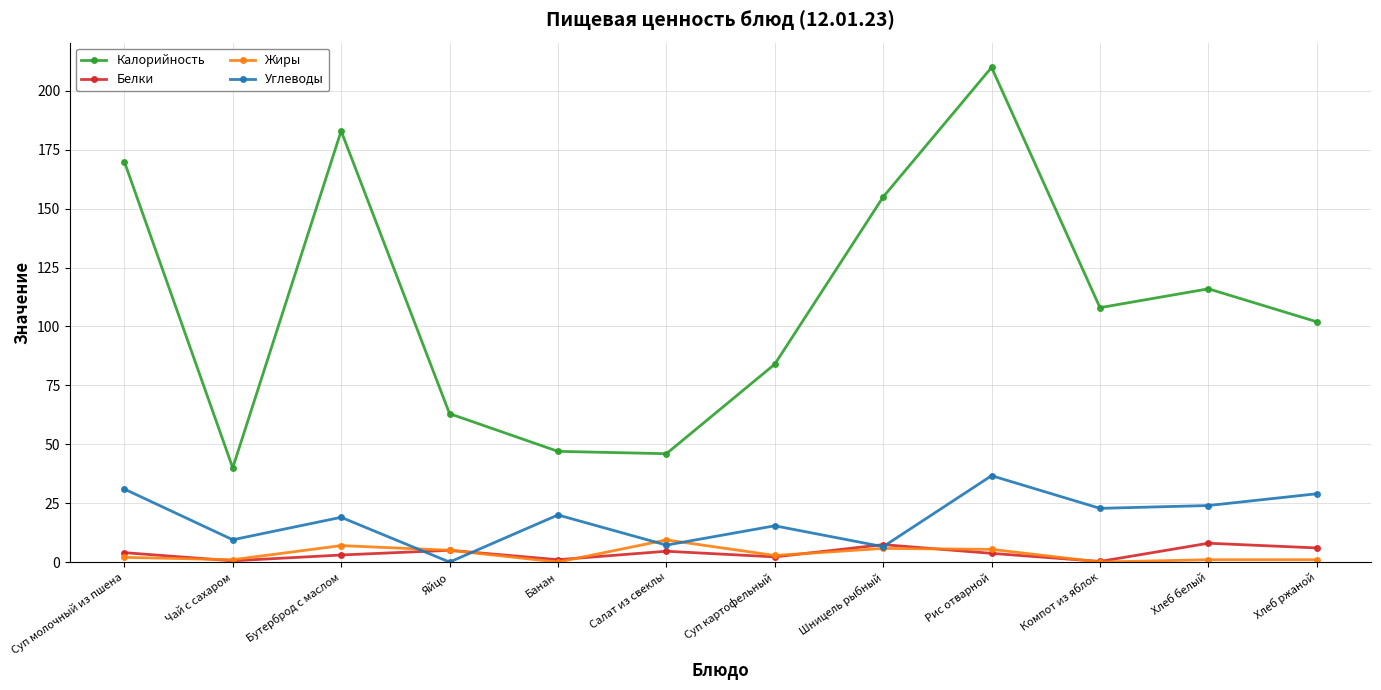

True or false: Белки and Калорийность intersect in this chart.

False